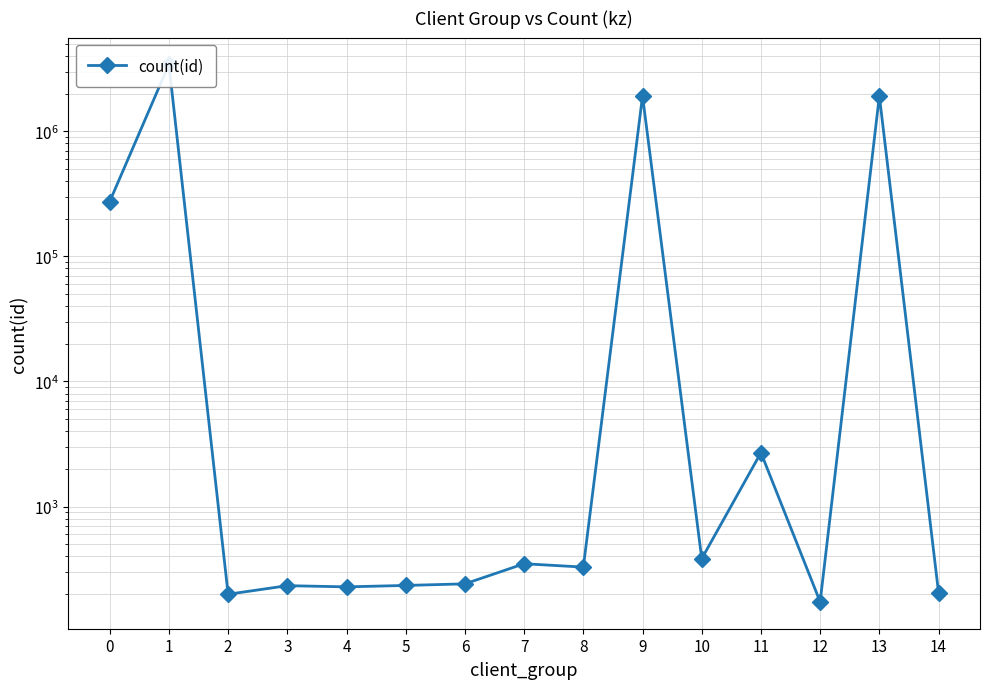

How many categories are shown in the chart?

15